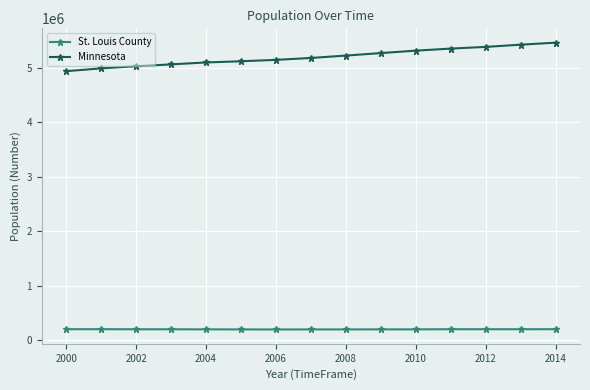

List the series in order of their peak value, lowest first.

St. Louis County, Minnesota